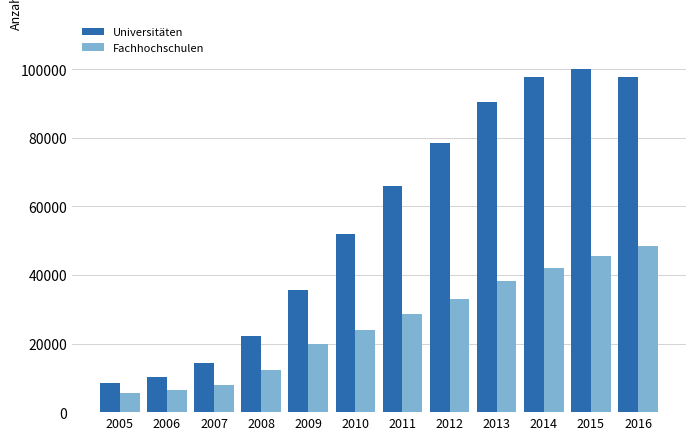

Is it true that Universitäten equals 14671 at 2005?

False